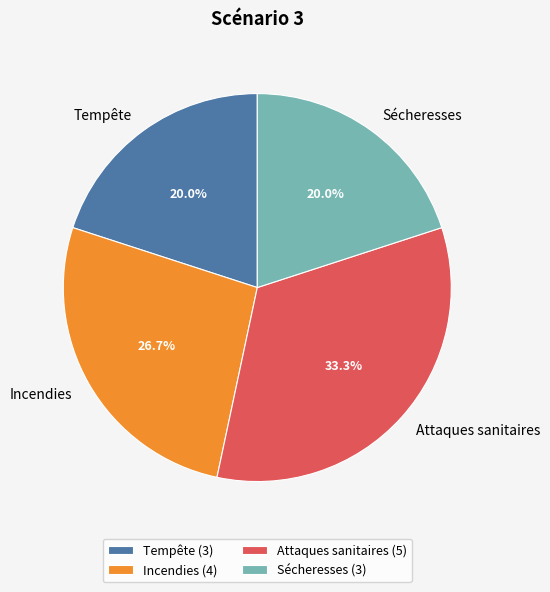

True or false: Incendies accounts for 27% of the total.

True